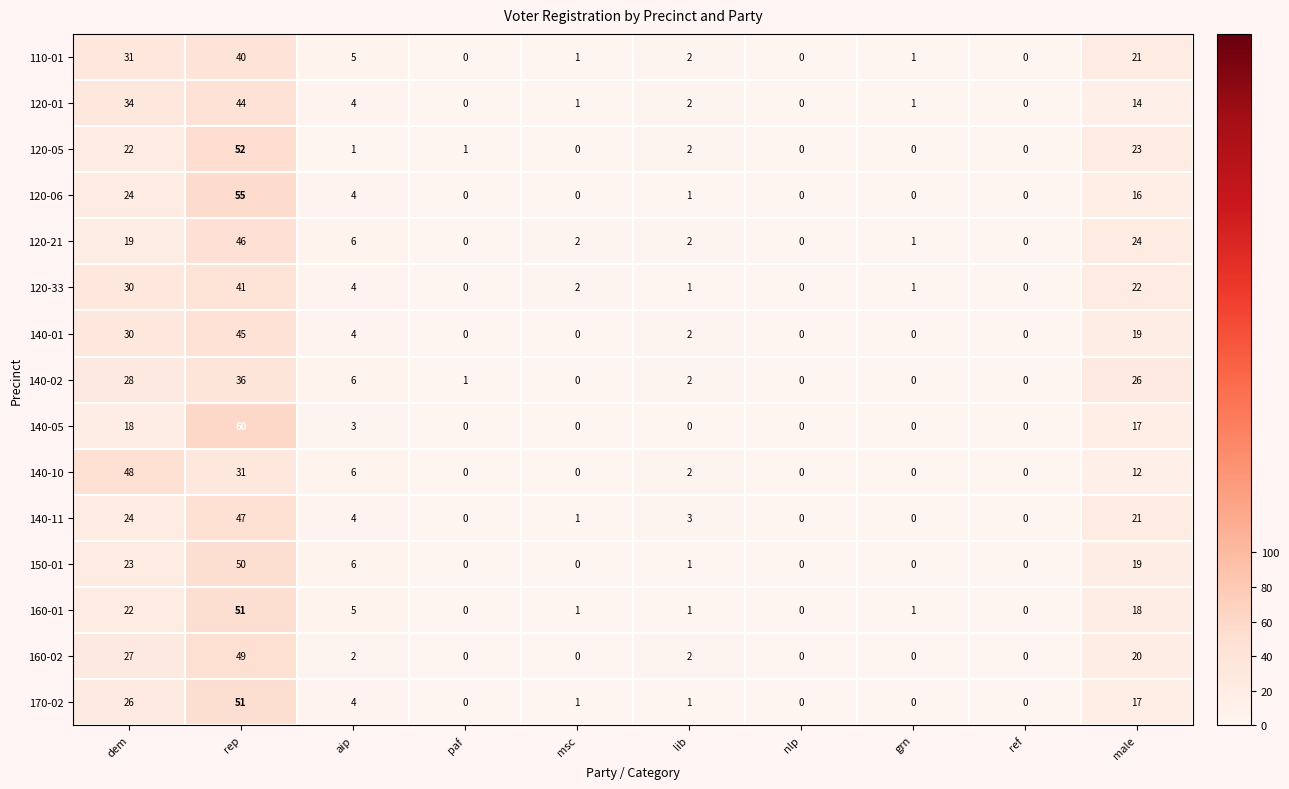

Where is 140-10 nearest to the value 24?

rep